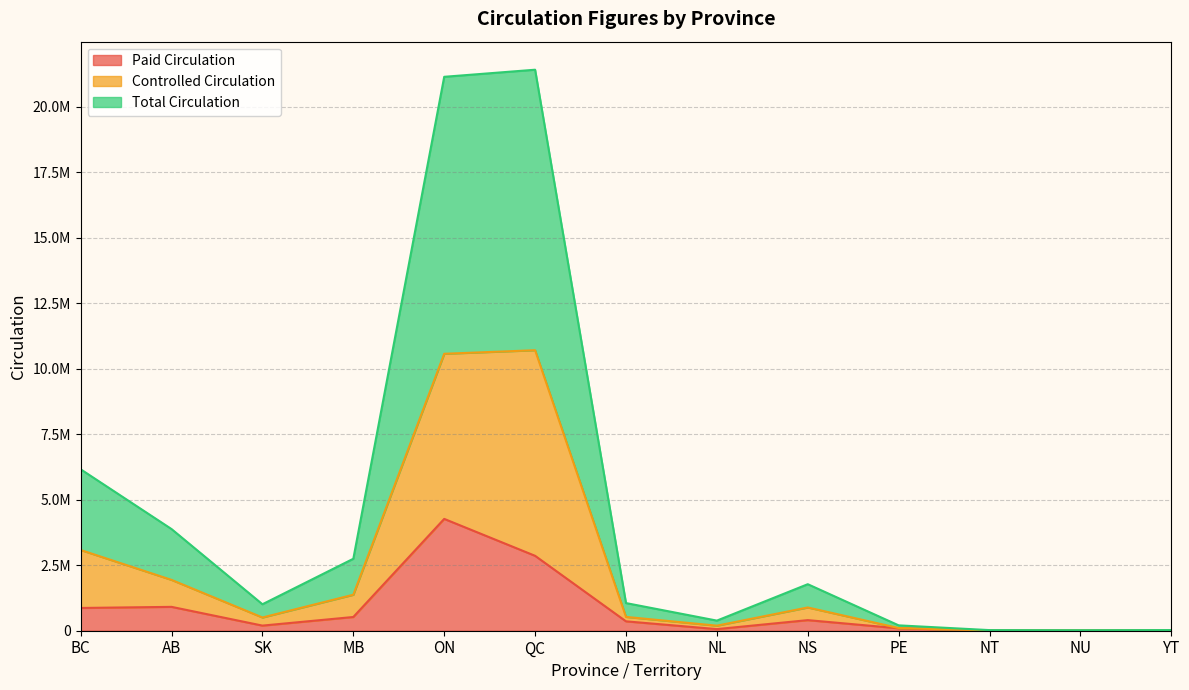

What is the difference between the Paid Circulation values at NT and AB?

902965